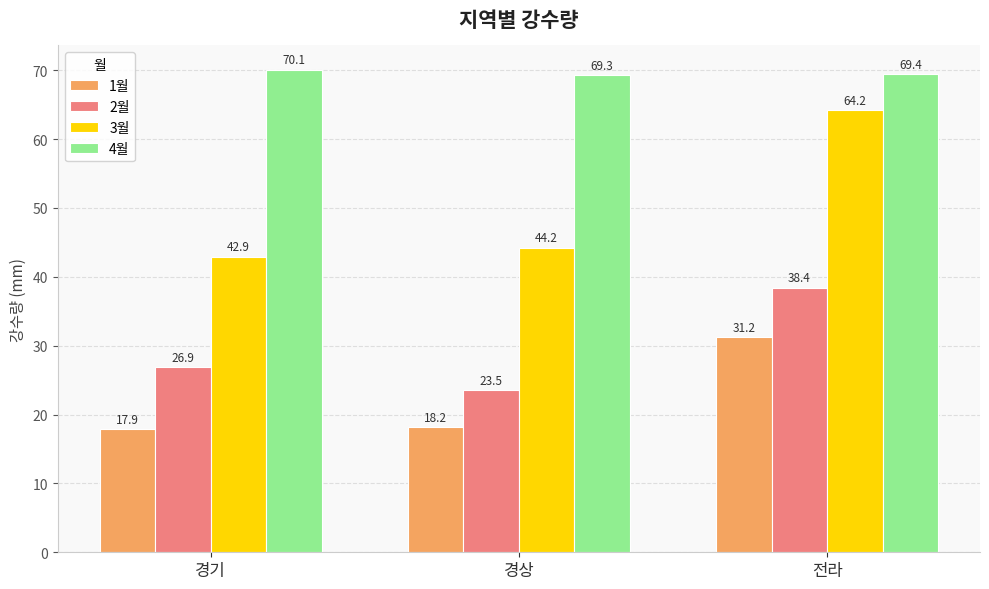

The 3월 series shows 42.9 at 경기. True or false?

True